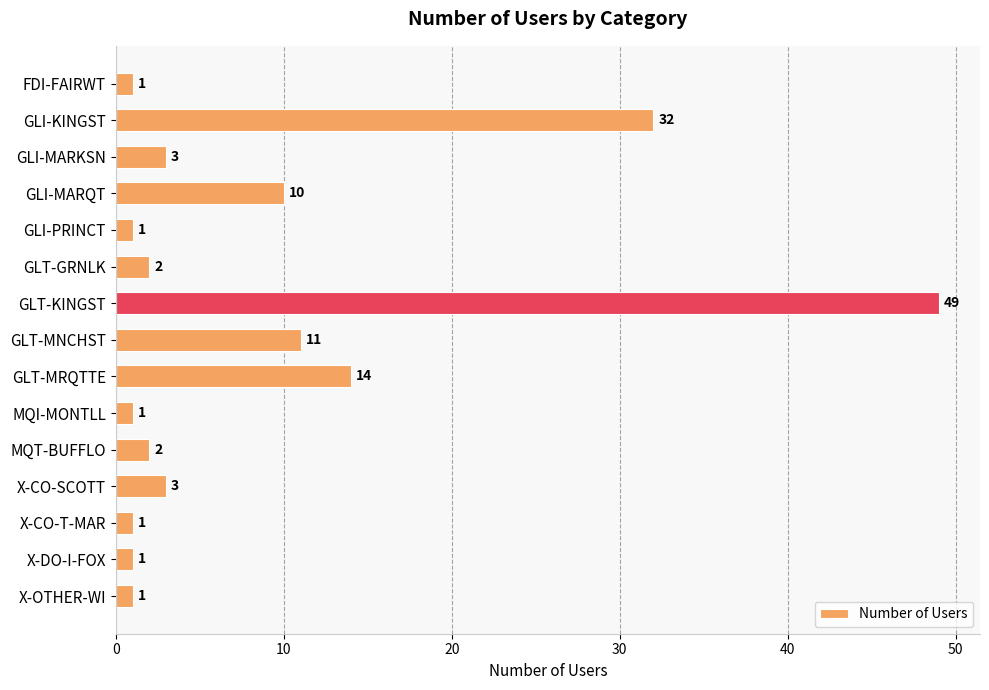

What is the label of the 10th bar from the top?

MQI-MONTLL